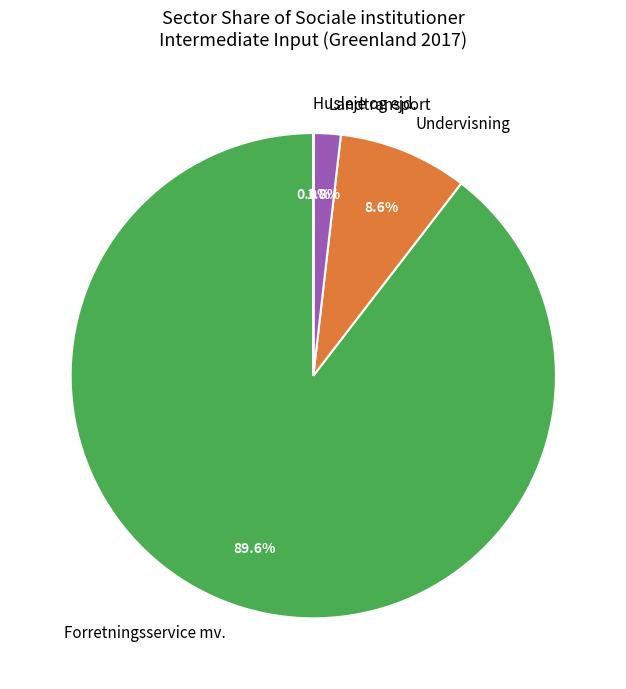

How much of the chart is everything except Landtransport?

98.2%